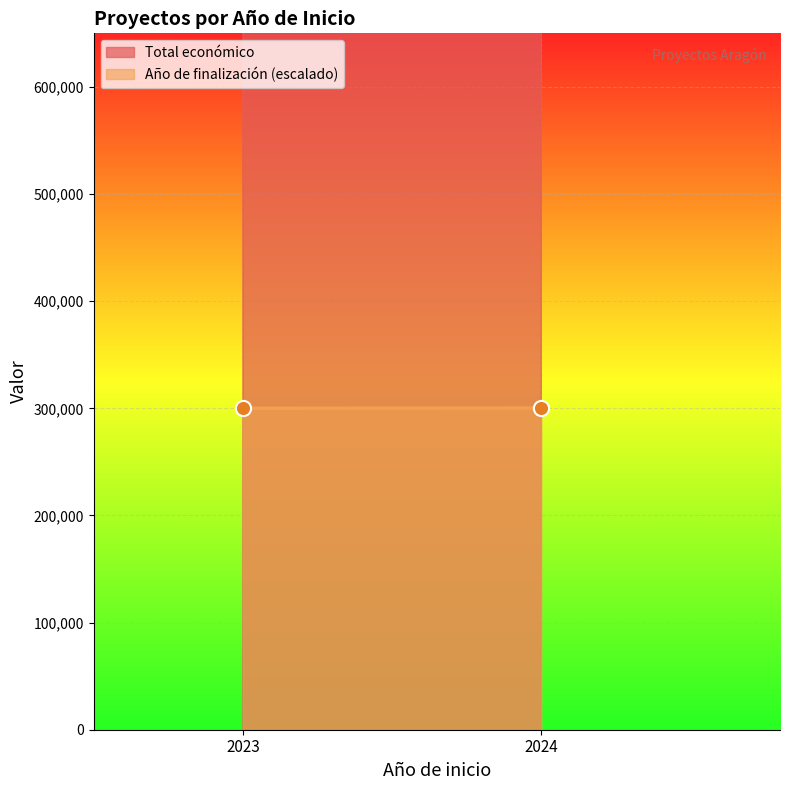

At how many categories does at least one series exceed 311607?

2